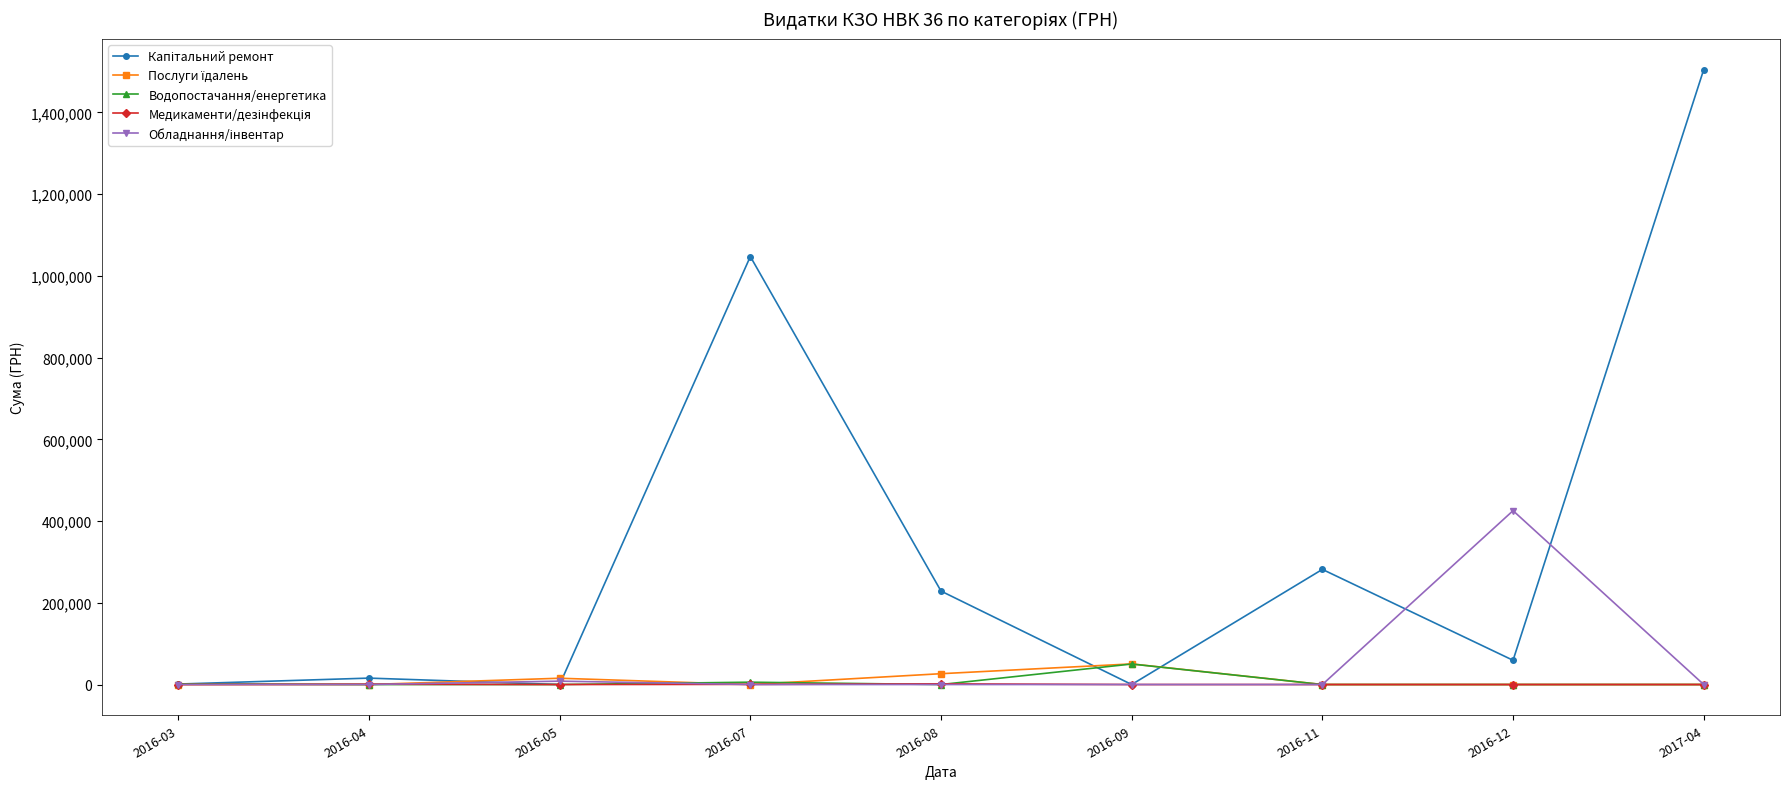

At how many categories does at least one series exceed 100017?

5